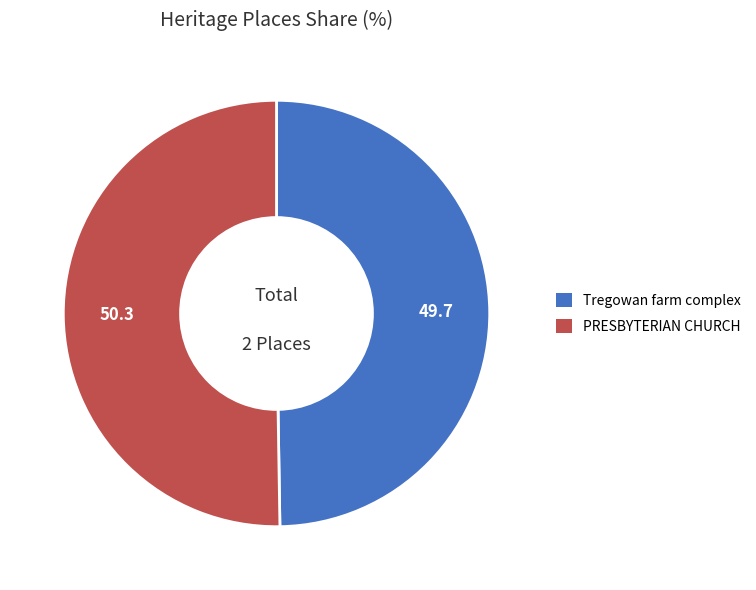

Rank the categories by value from lowest to highest.

Tregowan farm complex, PRESBYTERIAN CHURCH